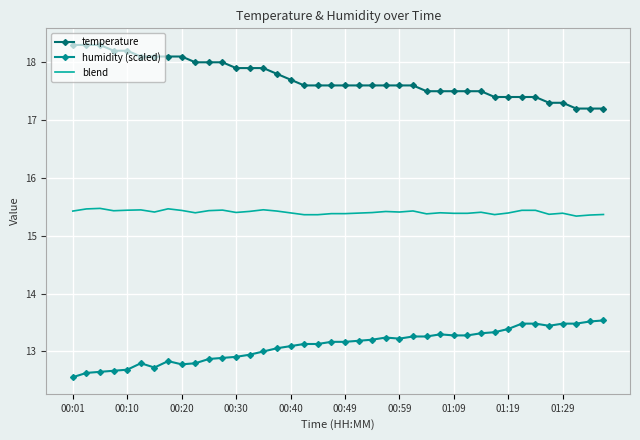

Rank the series by their maximum value, from highest to lowest.

temperature, blend, humidity (scaled)